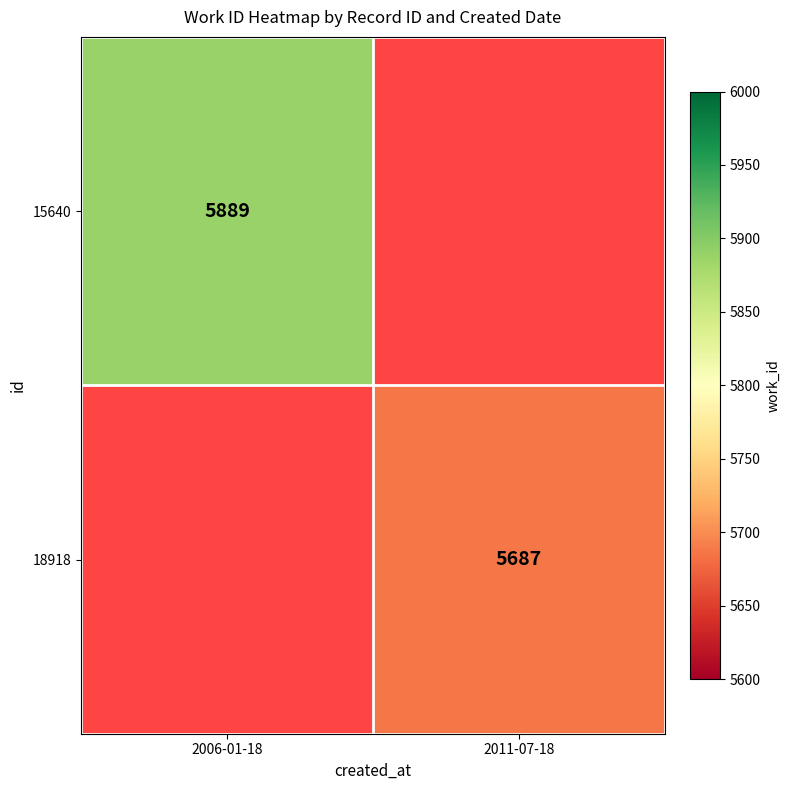

What is the maximum value for 15640?

5889.0